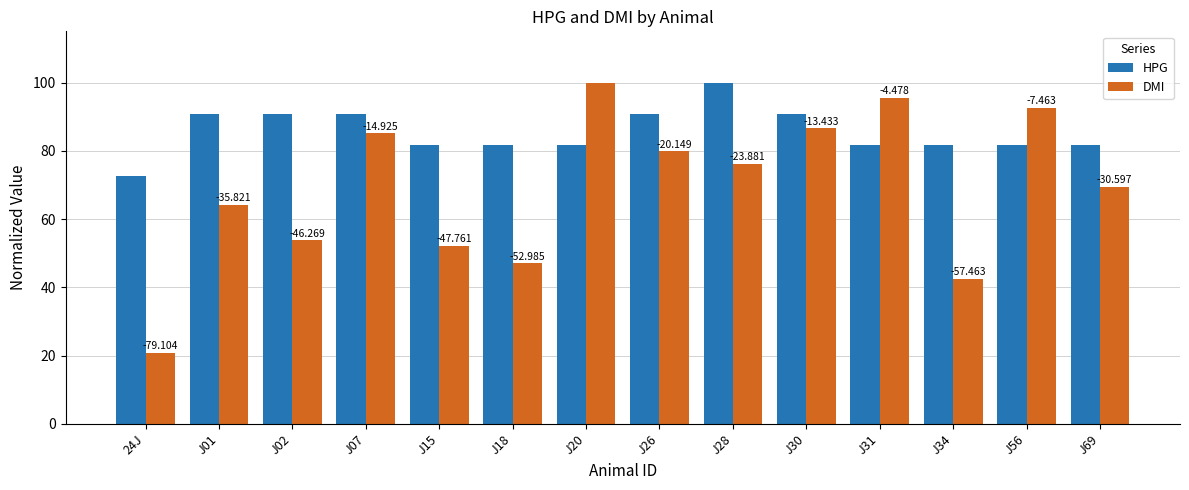

What is the difference between the second highest and minimum values in the HPG series?

18.2